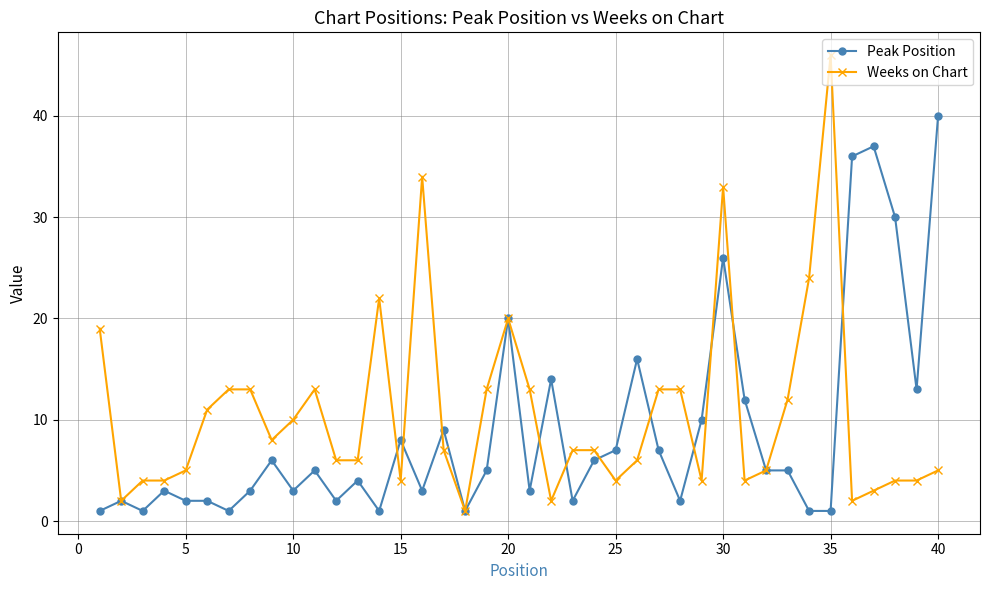

What is the value of the Peak Position point at the 18th from the left?

1